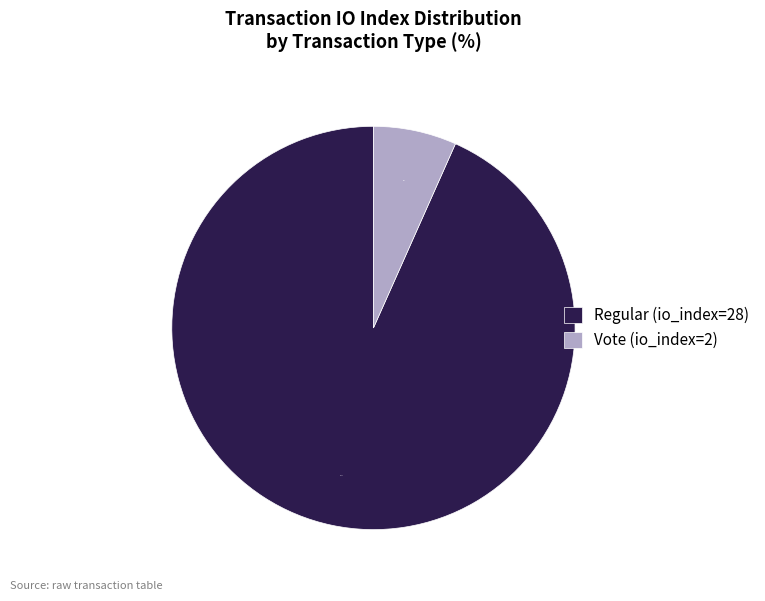

Count the number of slices in the pie.

2